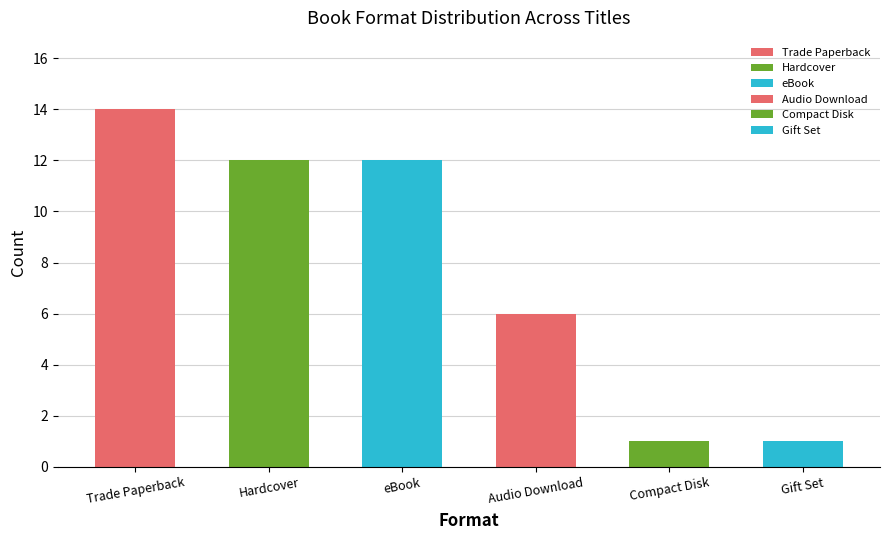

Which label corresponds to the largest value in the chart?

Trade Paperback